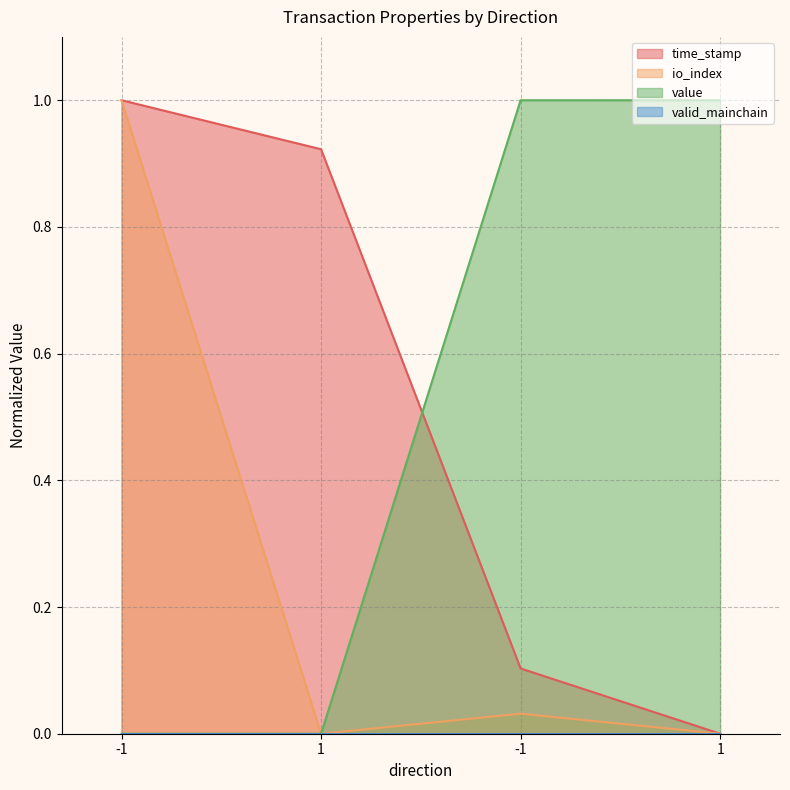

At which category does the chart reach its peak across all series?

-1